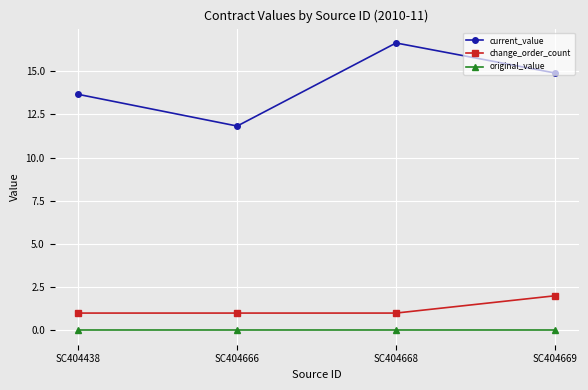

At which category is the sum across all series the highest?

SC404668